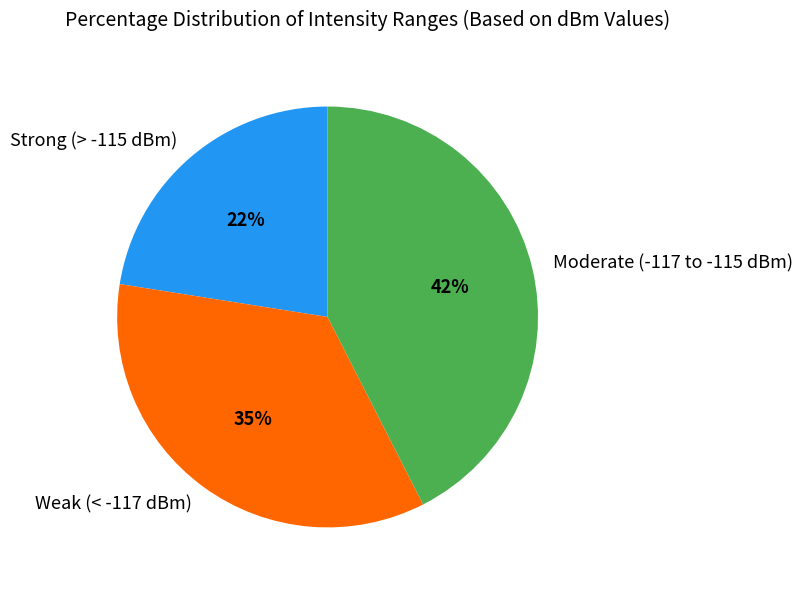

The Weak (< -117 dBm) slice represents 42% of the pie. True or false?

False